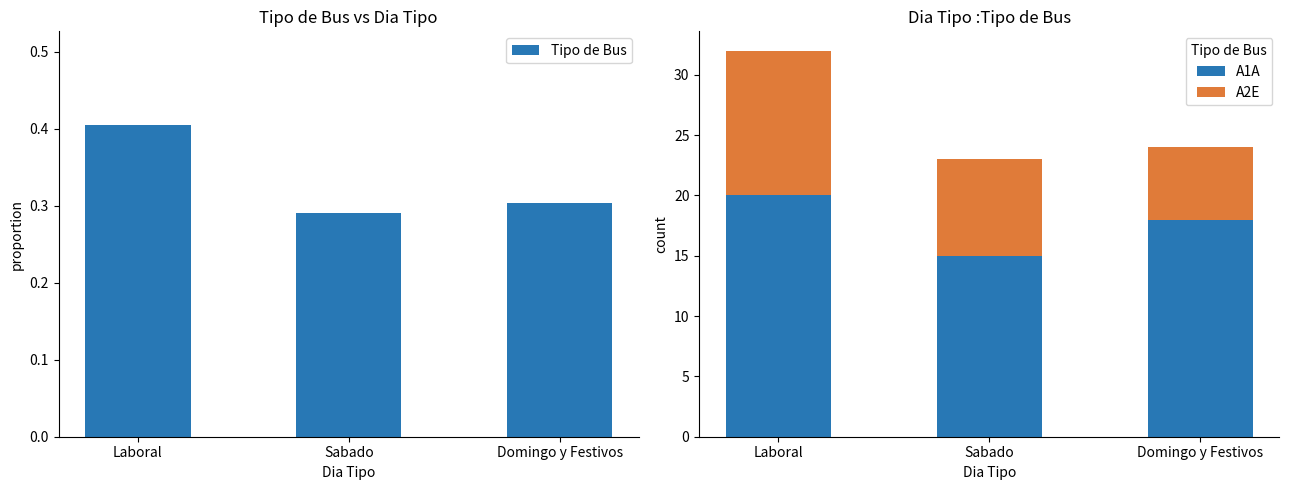

Reading left to right, what are all the values shown in this chart?

Tipo de Bus: 0.4	0.3	0.3
A1A: 20.0	15.0	18.0
A2E: 12.0	8.0	6.0